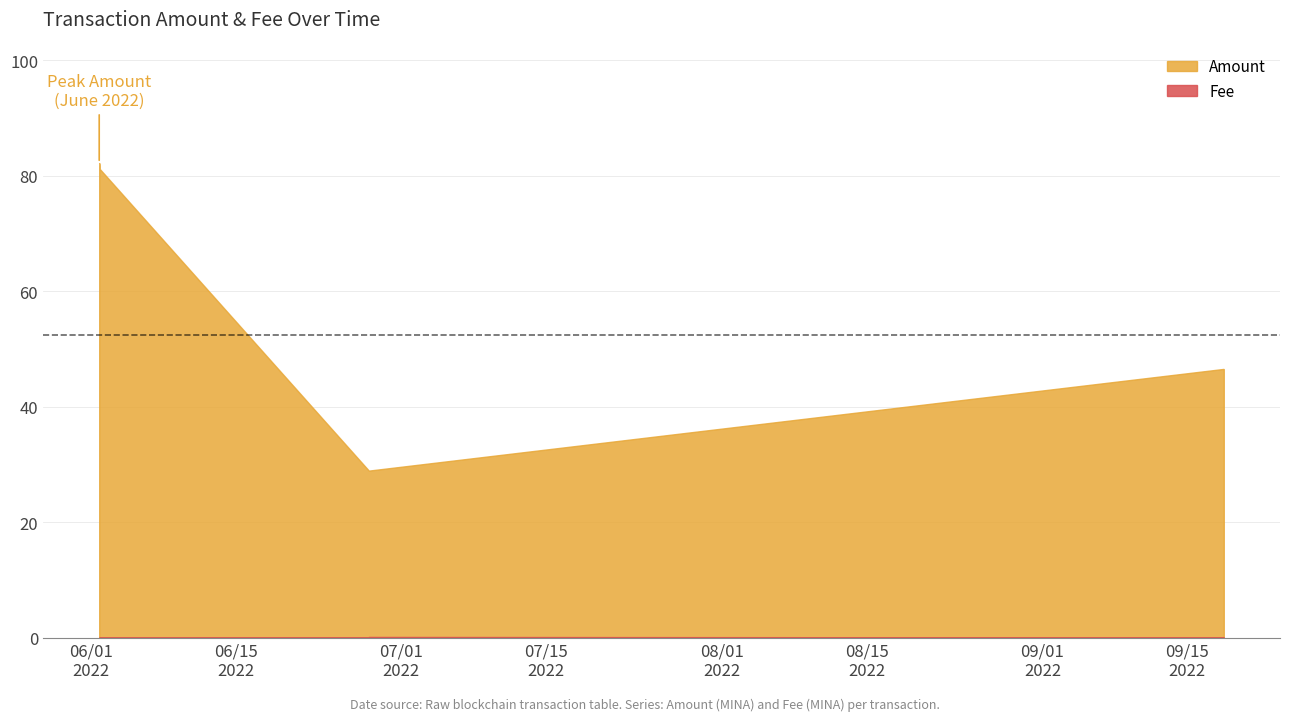

True or false: Fee and Amount cross at least once.

False